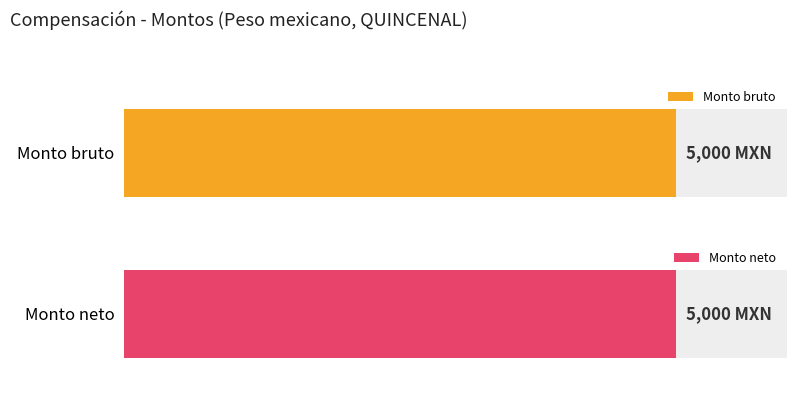

Which series has the largest total across all categories?

Monto bruto